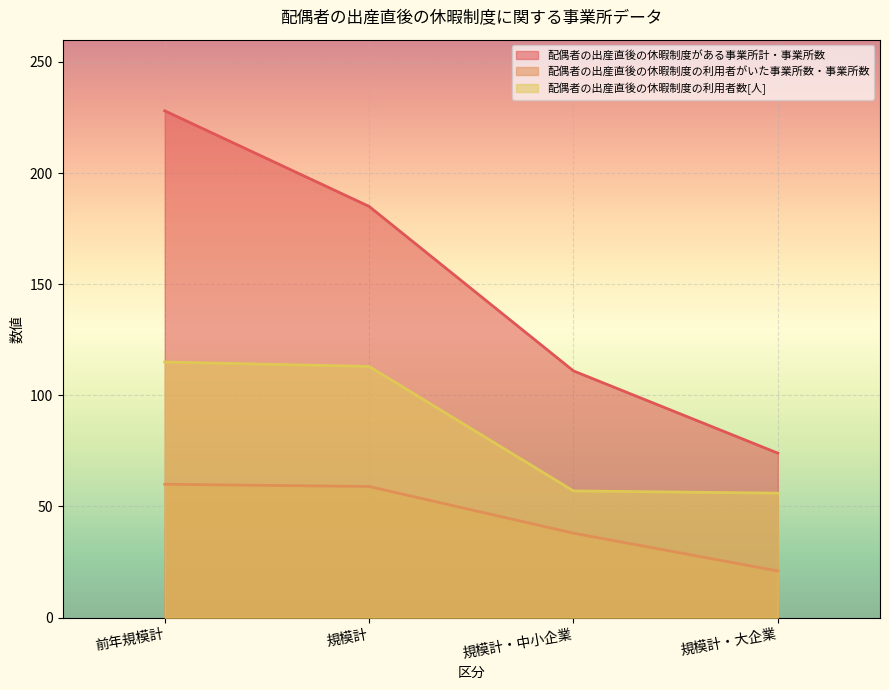

Between 規模計・中小企業 and 前年規模計, which is larger?

前年規模計